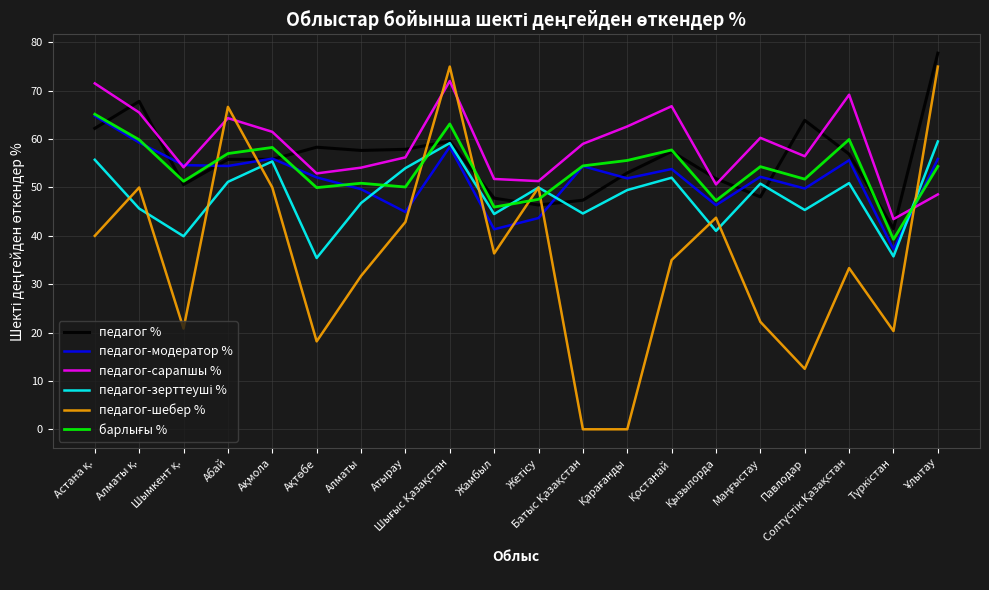

True or false: педагог-сарапшы % has more than 1 points higher than both neighbors.

True